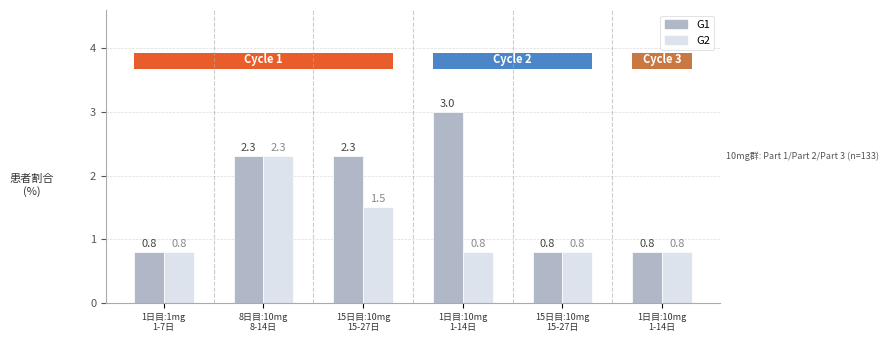

The value of G1 at 15日目:10mg
15-27日 is 0.5. True or false?

False